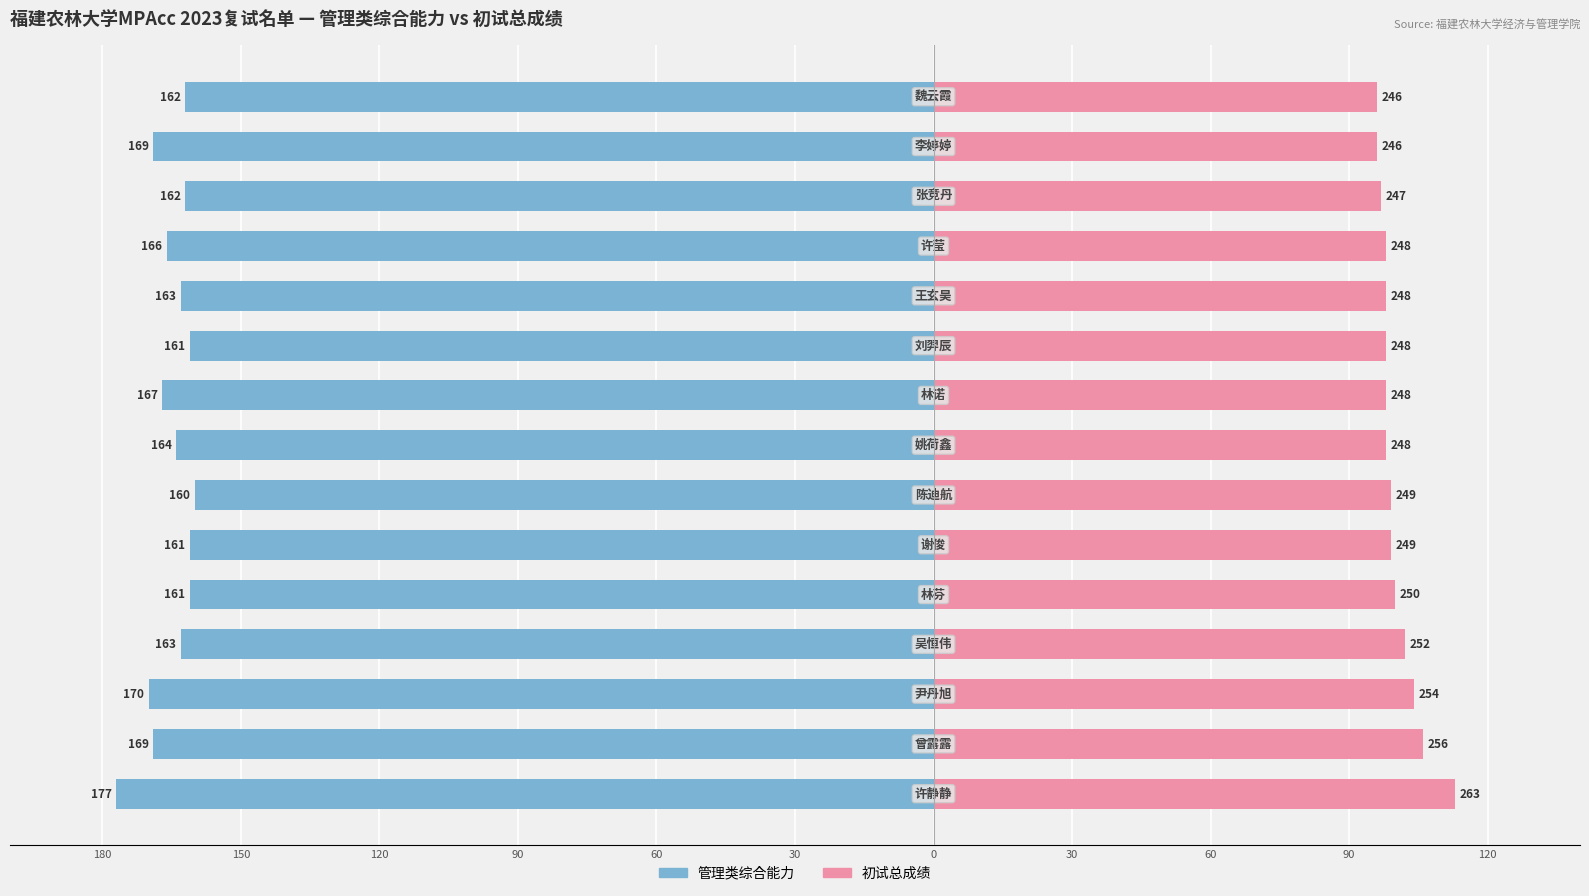

What is the difference between the highest and lowest values at 90?

265